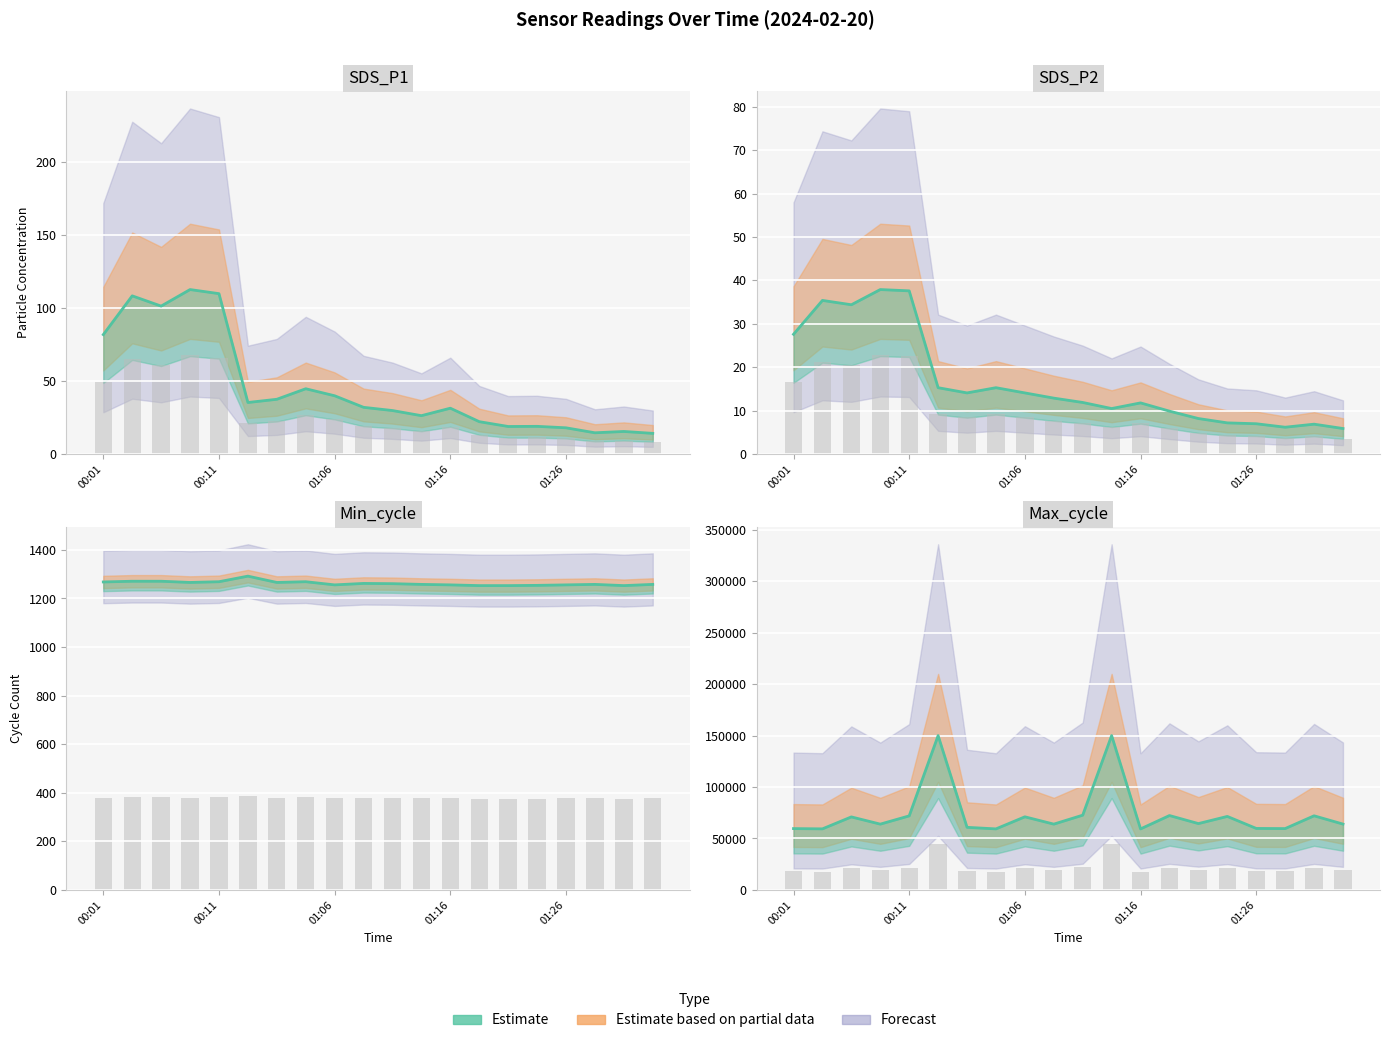

What is the change in value from 01:16 to 16?

-4177